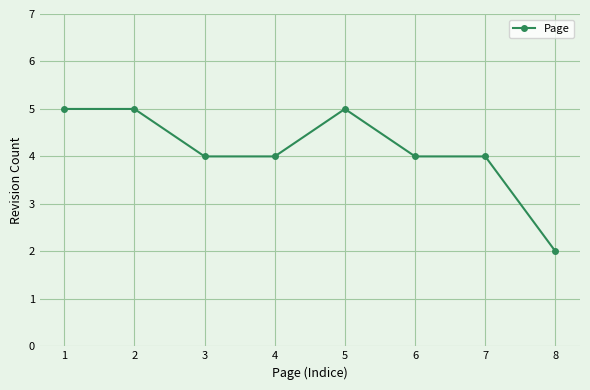

True or false: the data shows 1 at 8.

False